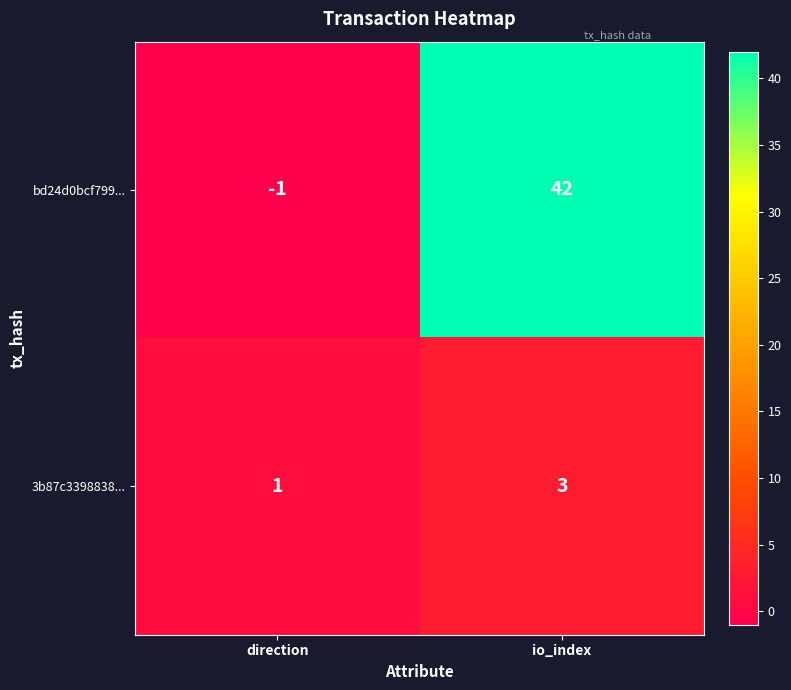

How many categories are shown in the chart?

2